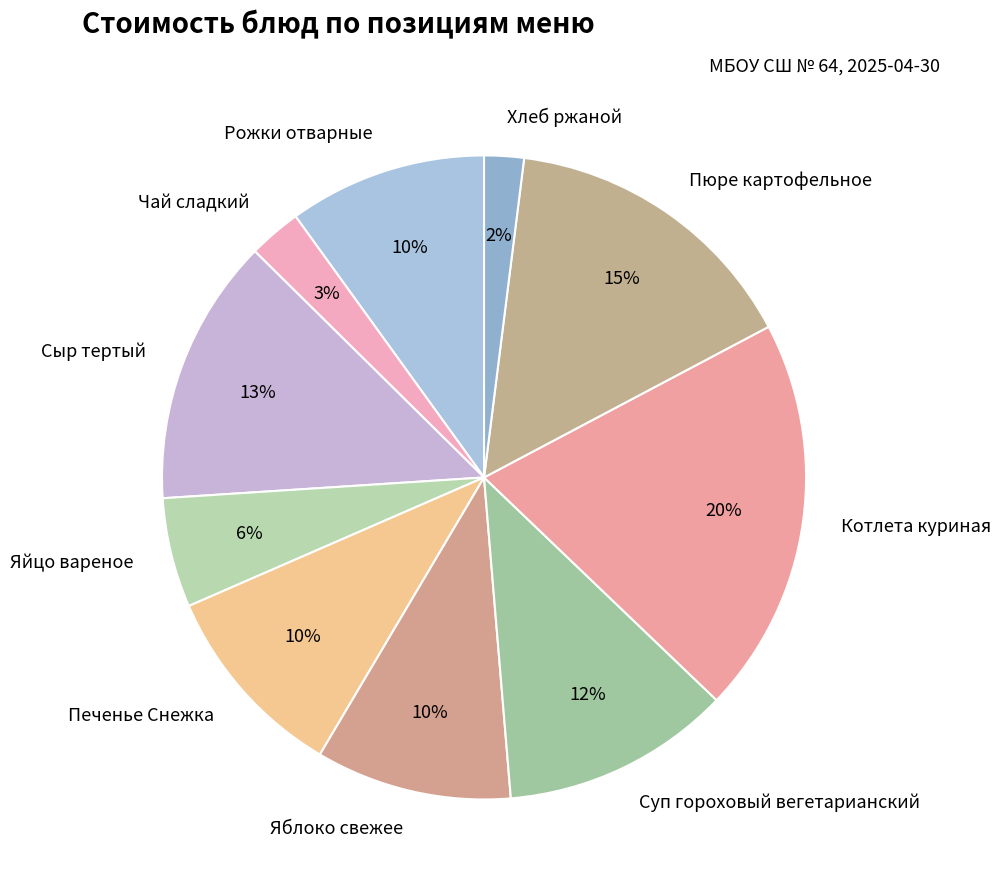

To the nearest percent, what is the difference between the largest and smallest slice percentages?

18%